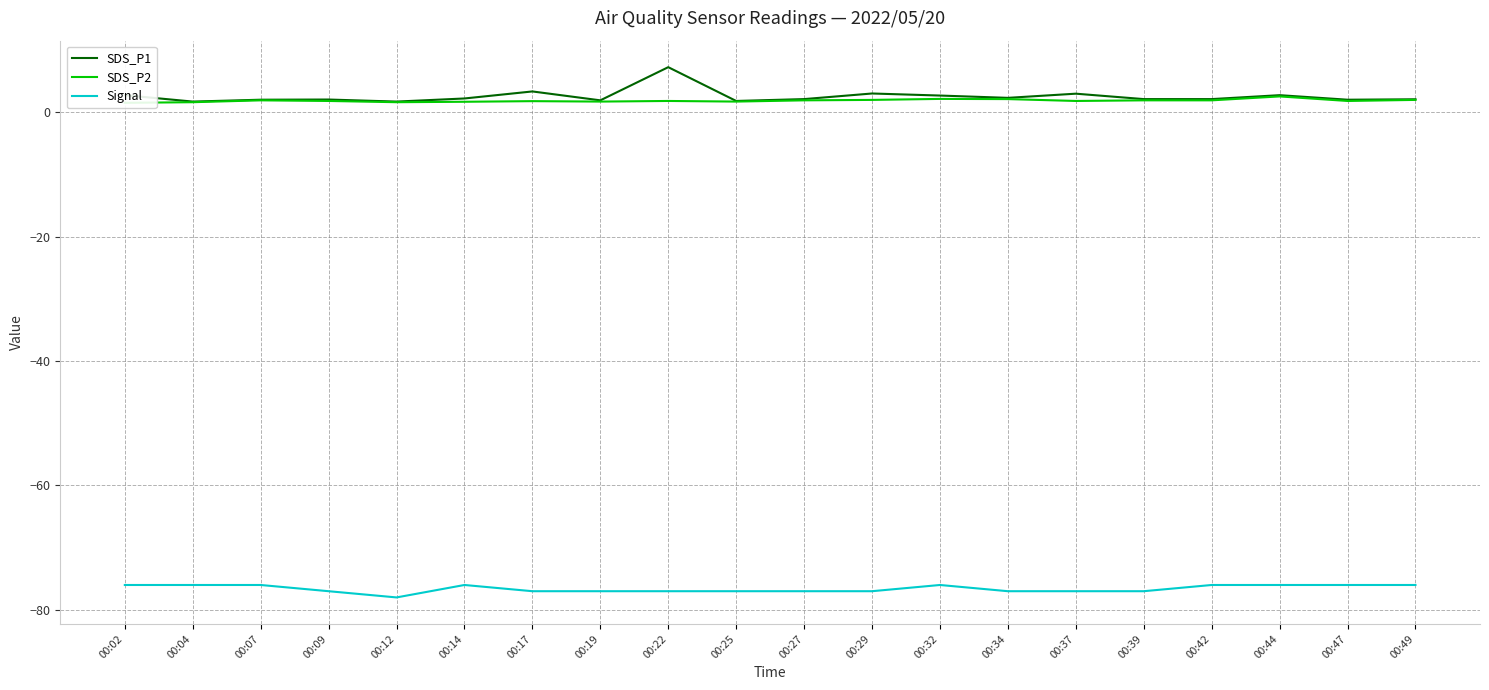

Which series has the largest total across all categories?

SDS_P1